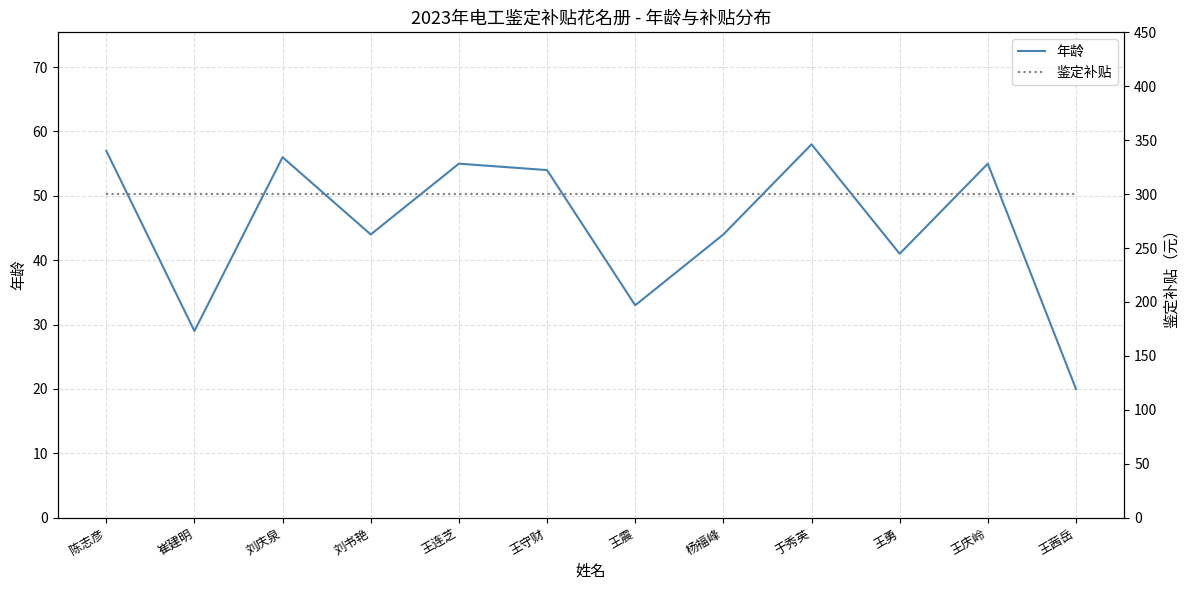

Between 刘书艳 and 于秀英, which series saw the biggest shift?

年龄